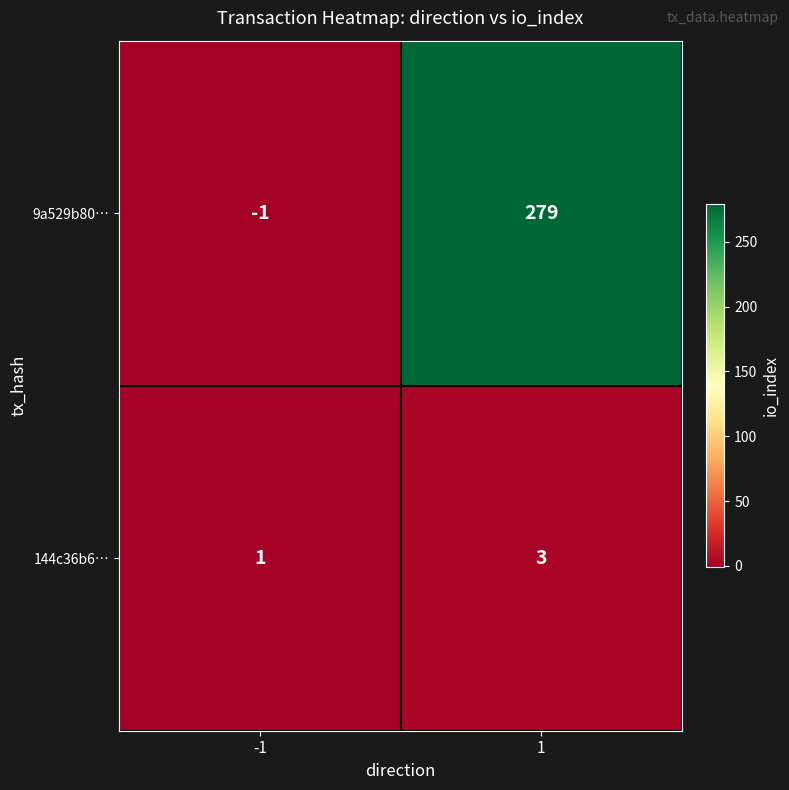

List the series in order of their overall mean, lowest first.

144c36b6…, 9a529b80…